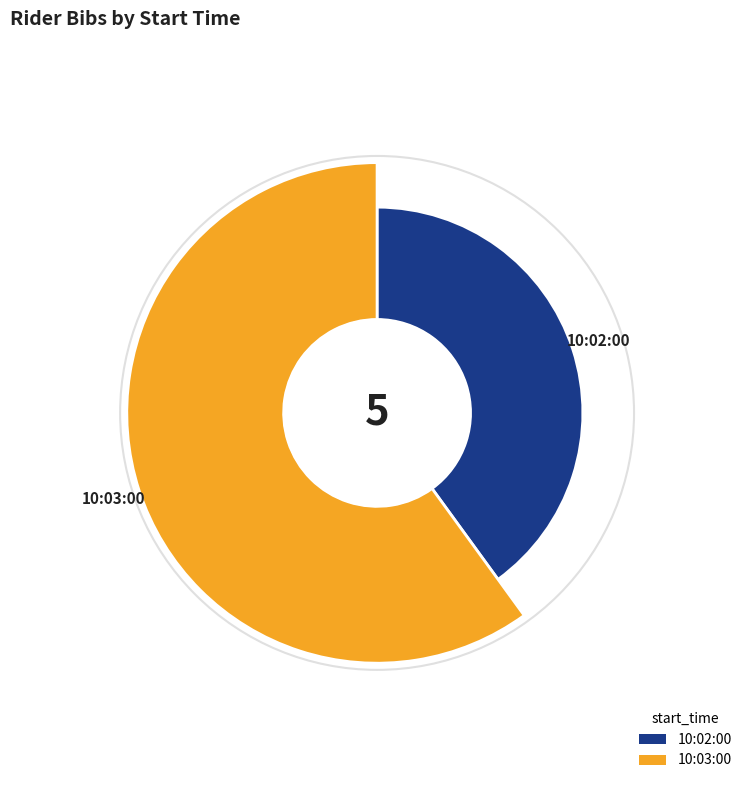

Which category has the biggest portion of the pie?

10:03:00